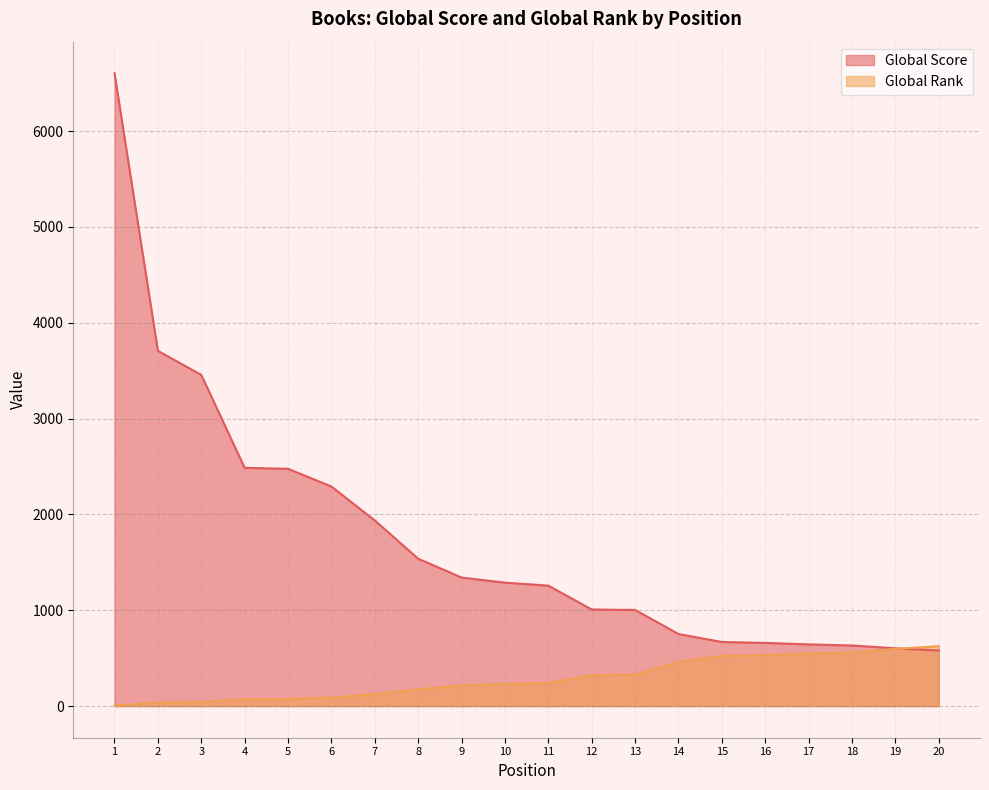

Is it true that Global Rank equals 51 at 4?

False